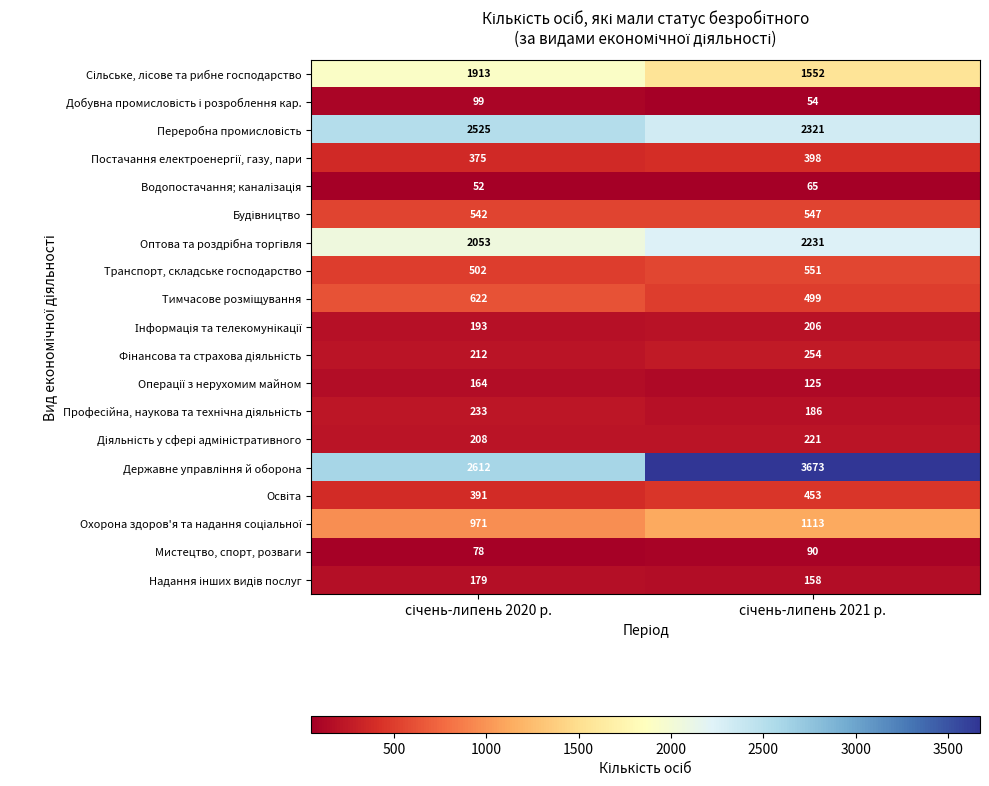

At how many categories does at least one series exceed 3580?

1